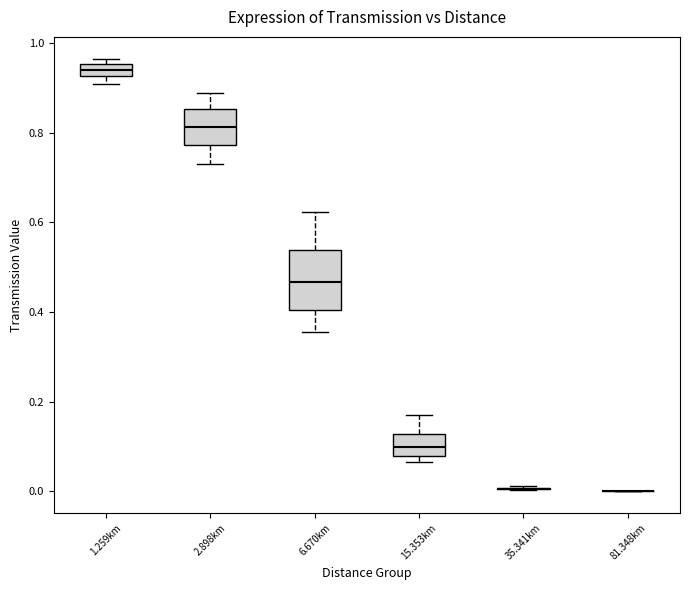

Which box is the tallest, from its lower edge to its upper edge?

6.670km